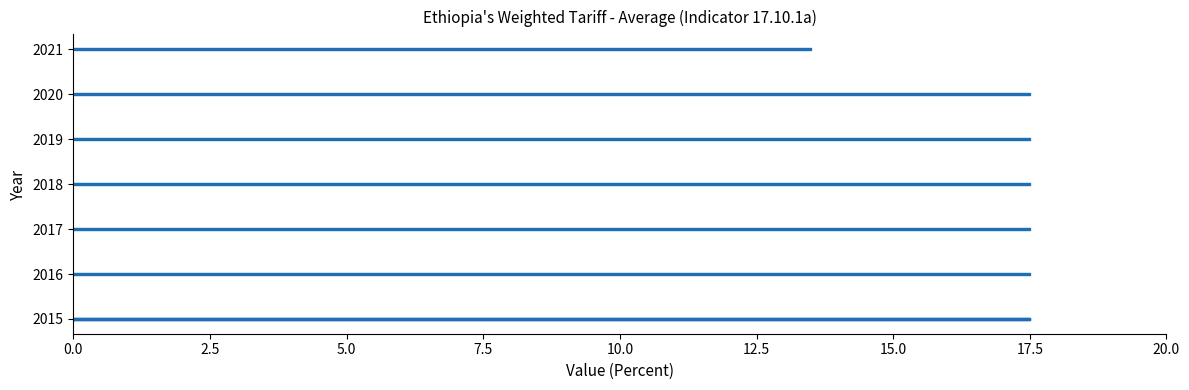

The chart shows a value of 17.5 at 2018. True or false?

True